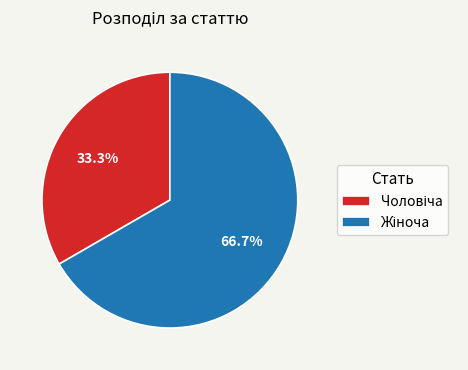

Count the number of slices in the pie.

2